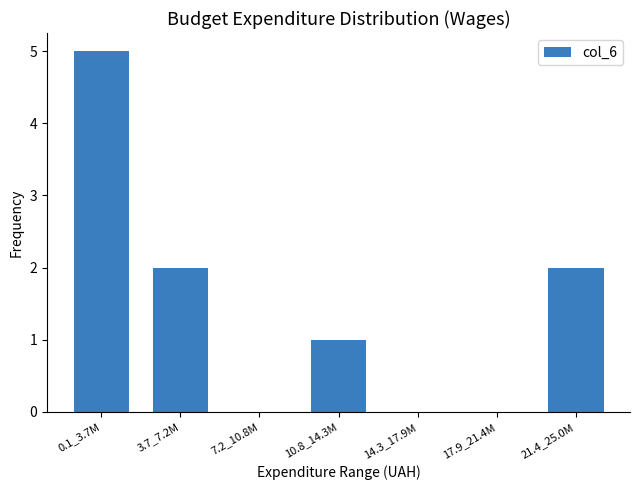

Reading right to left, extract all data points from this chart.

21.4_25.0M=2	17.9_21.4M=0	14.3_17.9M=0	10.8_14.3M=1	7.2_10.8M=0	3.7_7.2M=2	0.1_3.7M=5